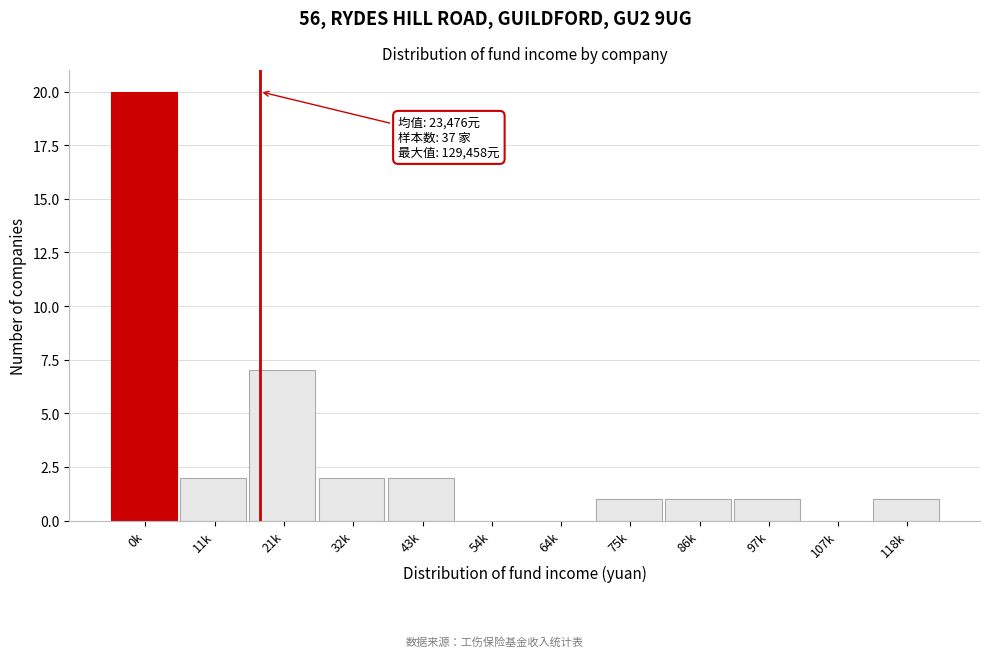

Reading right to left, list all the values displayed in this chart.

118k=1	107k=0	97k=1	86k=1	75k=1	64k=0	54k=0	43k=2	32k=2	21k=7	11k=2	0k=20